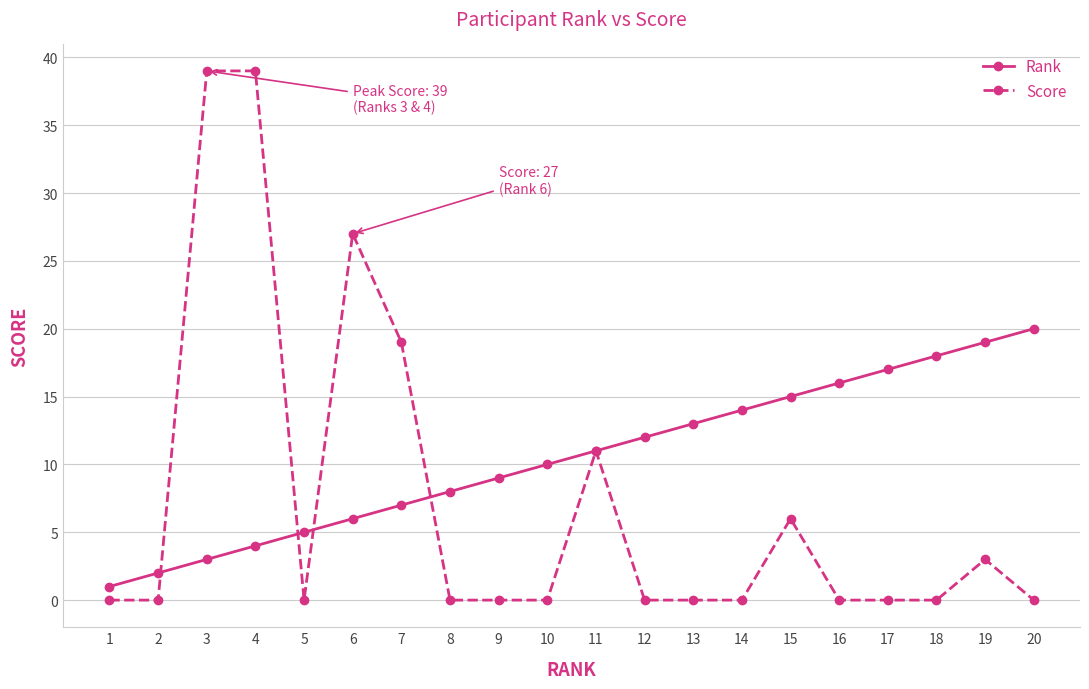

True or false: Rank has more than 2 interior local peaks.

False